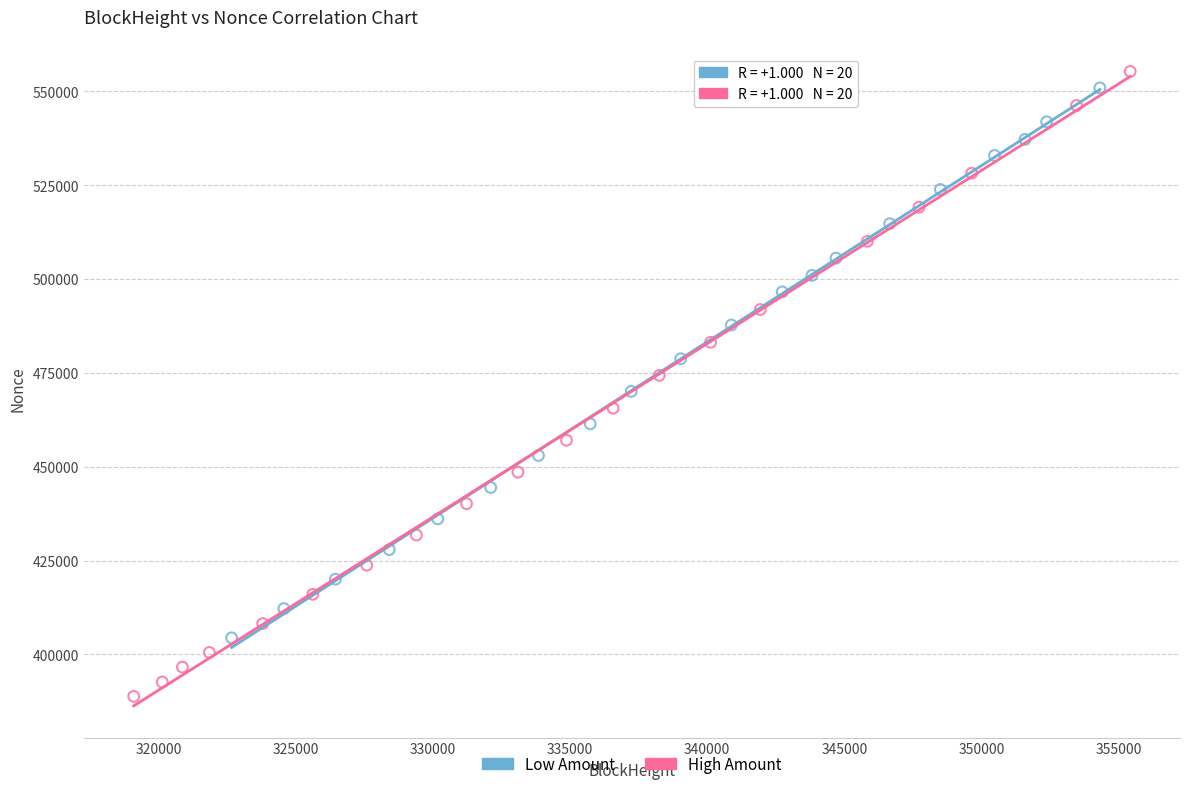

Which series contains the lowest Y value?

High Amount